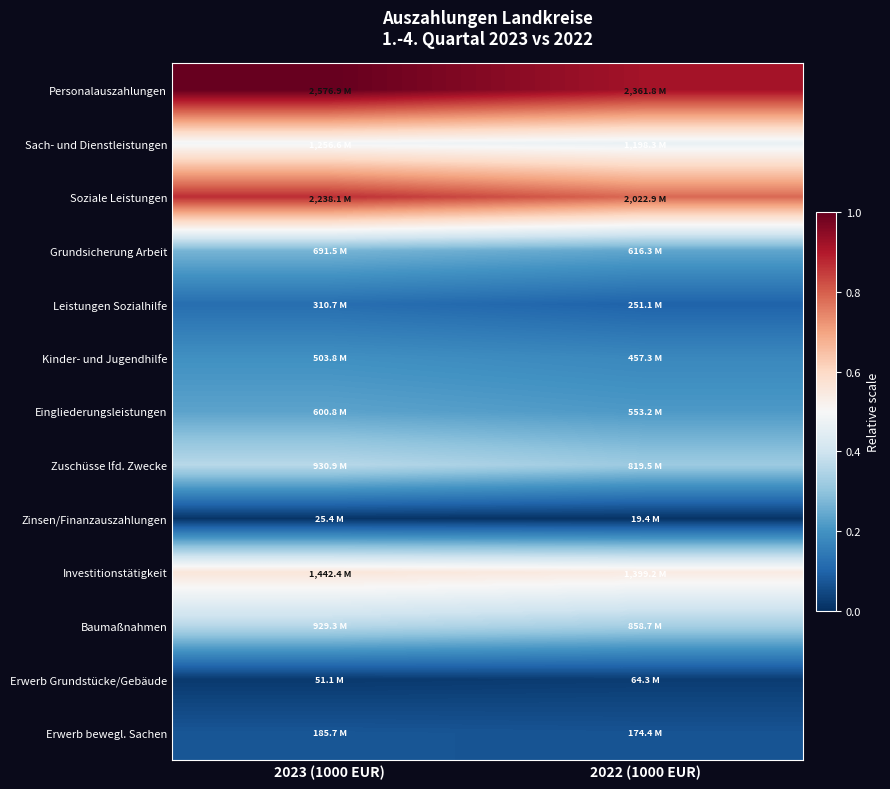

Which series has the largest range (max minus min)?

Soziale Leistungen